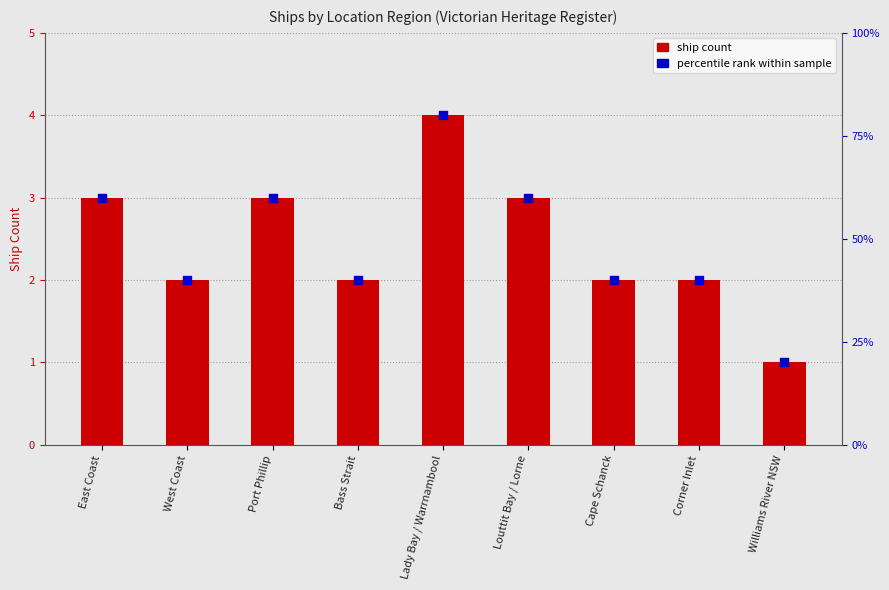

Which series has the largest total across all categories?

Ship Count